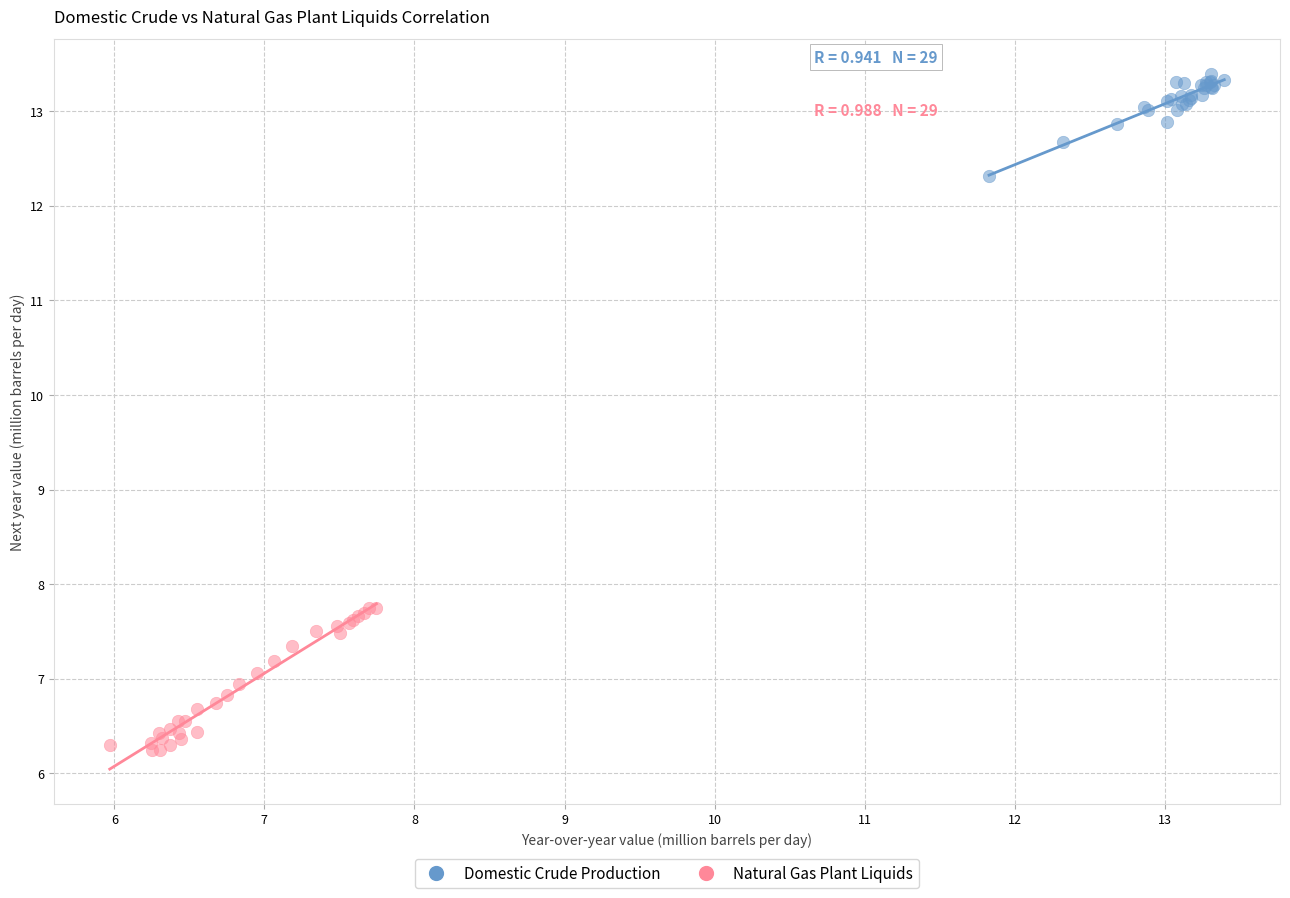

Which series contains the lowest Y value?

Natural Gas Plant Liquids